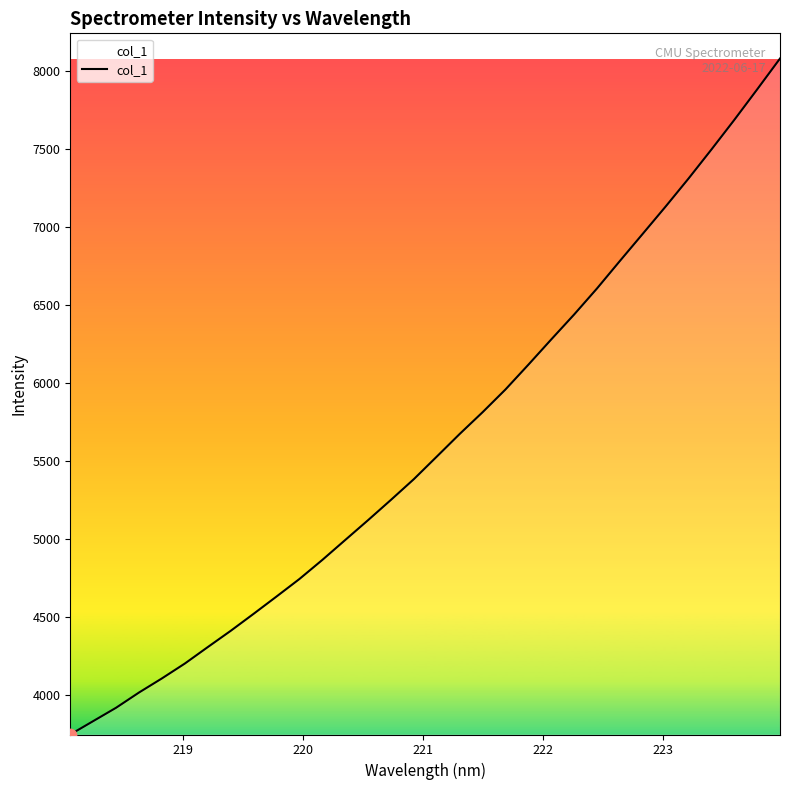

What is the greatest value displayed?

8081.0